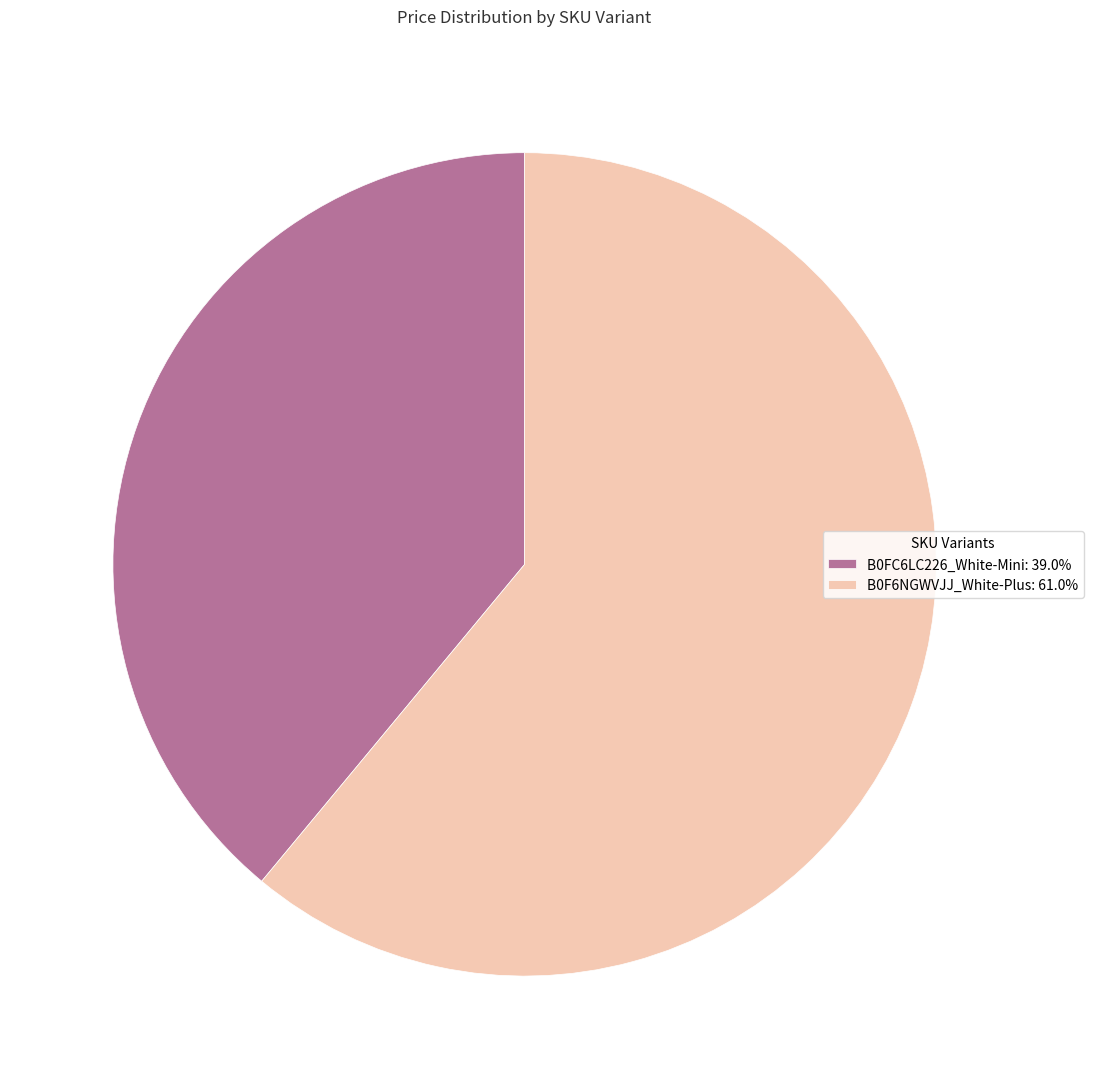

What is the ratio of the value at B0FC6LC226_White-Mini: 39.0% to the value at B0F6NGWVJJ_White-Plus: 61.0%?

0.6